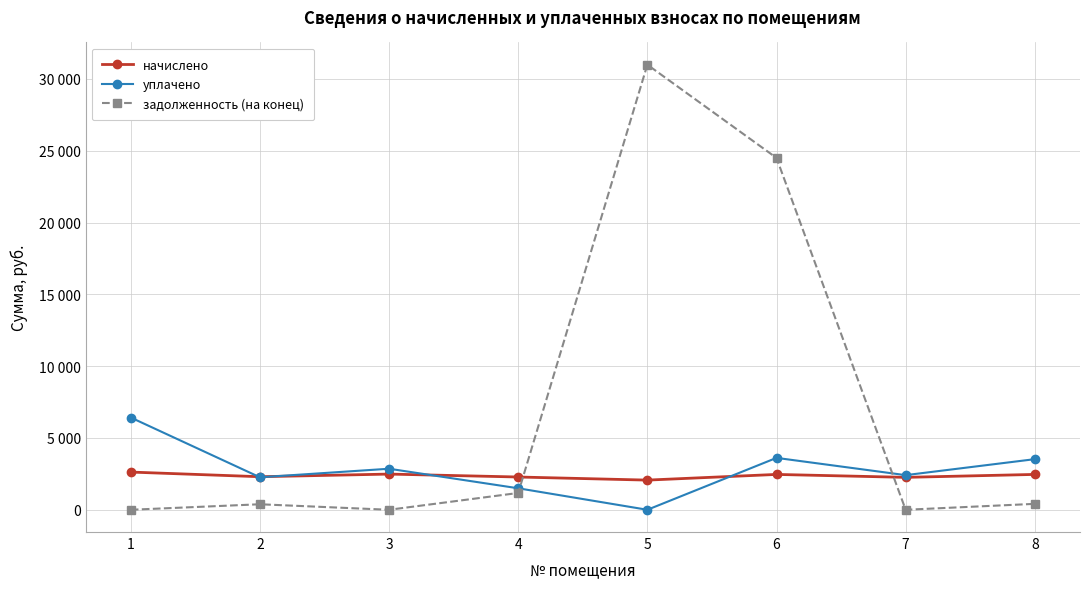

Which series has the largest total across all categories?

задолженность (на конец)